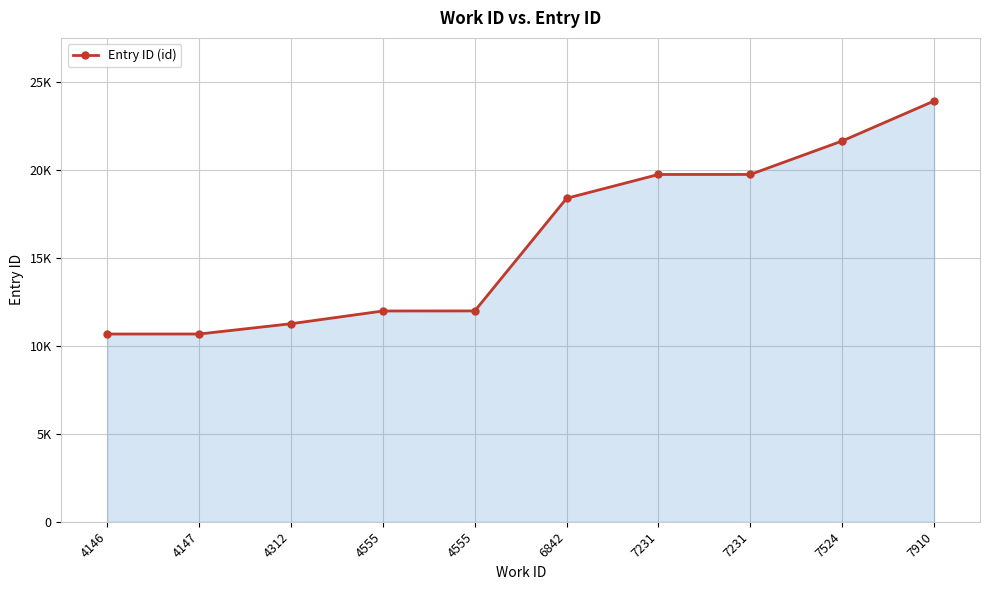

Is this an area chart (filled region under the line)?

Yes